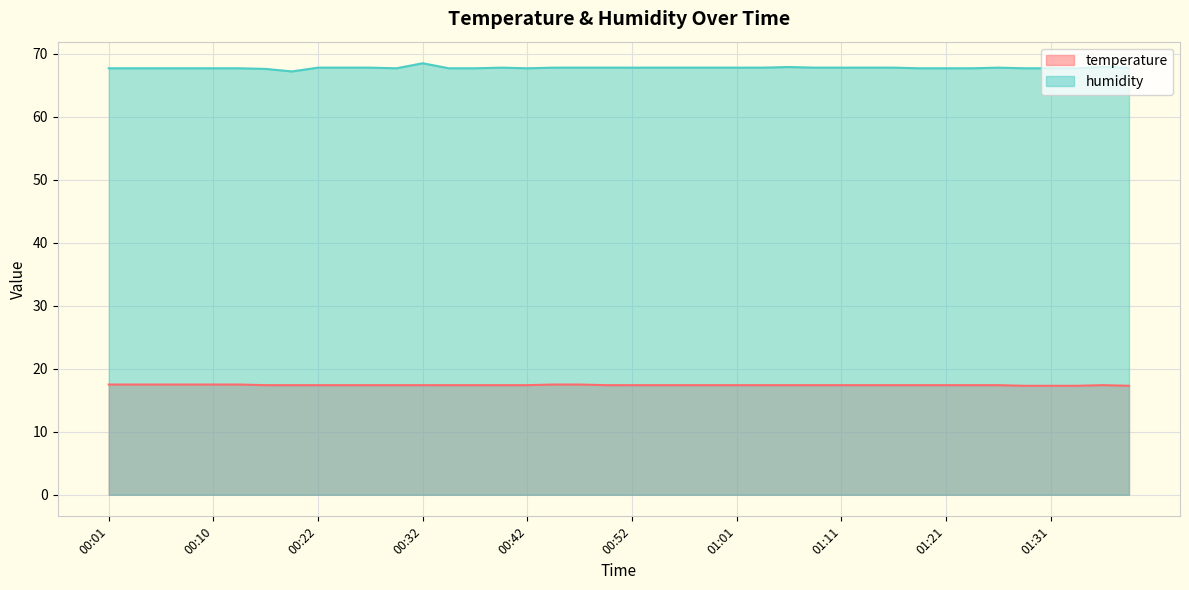

Rank the series by their maximum value, from highest to lowest.

humidity, temperature